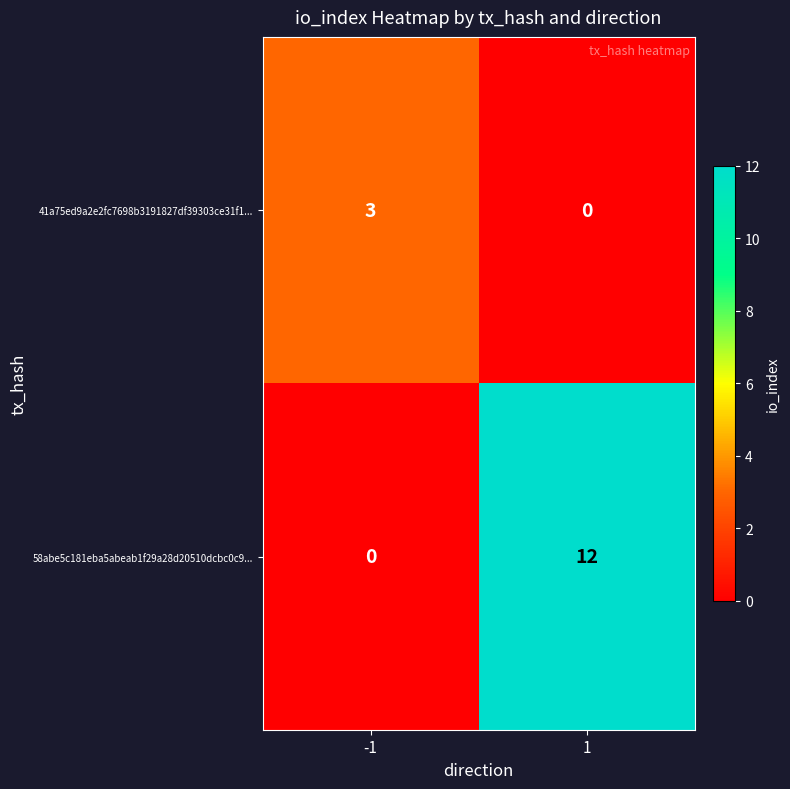

Between -1 and 1, which series saw the biggest shift?

58abe5c181eba5abeab1f29a28d20510dcbc0c9...